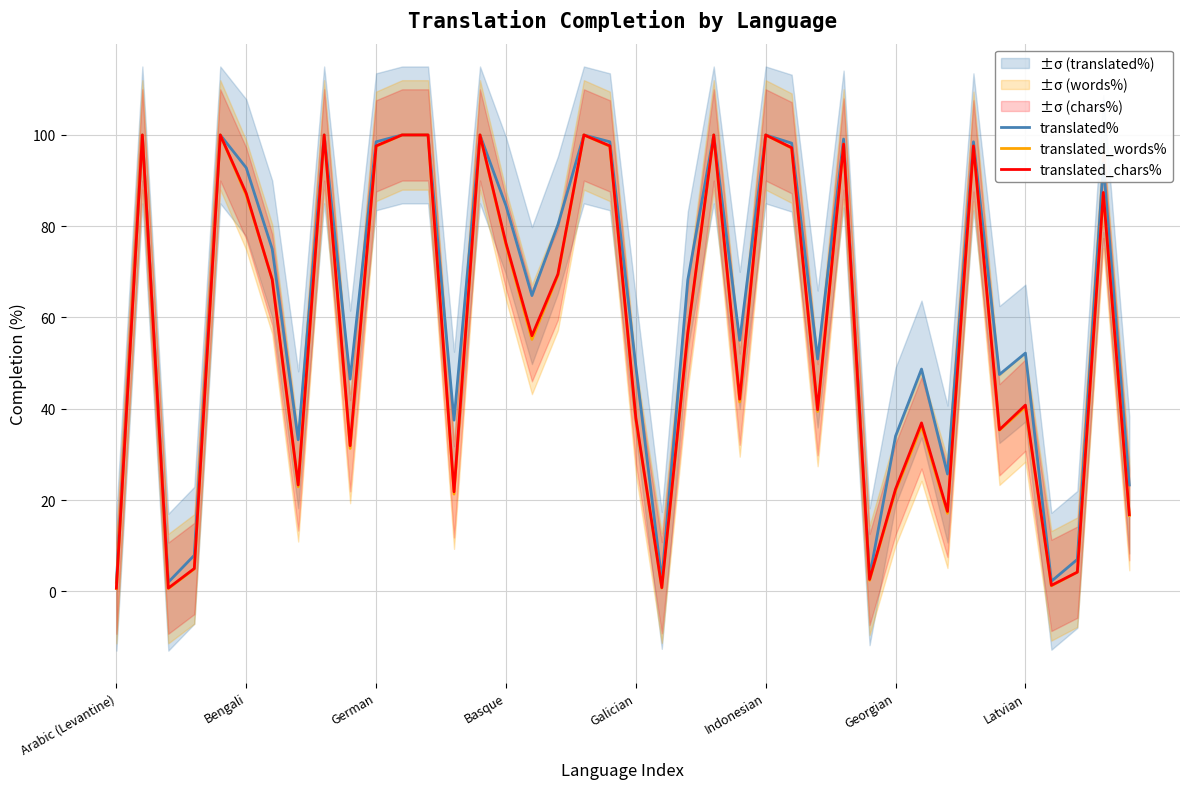

Which series has the largest total across all categories?

translated%